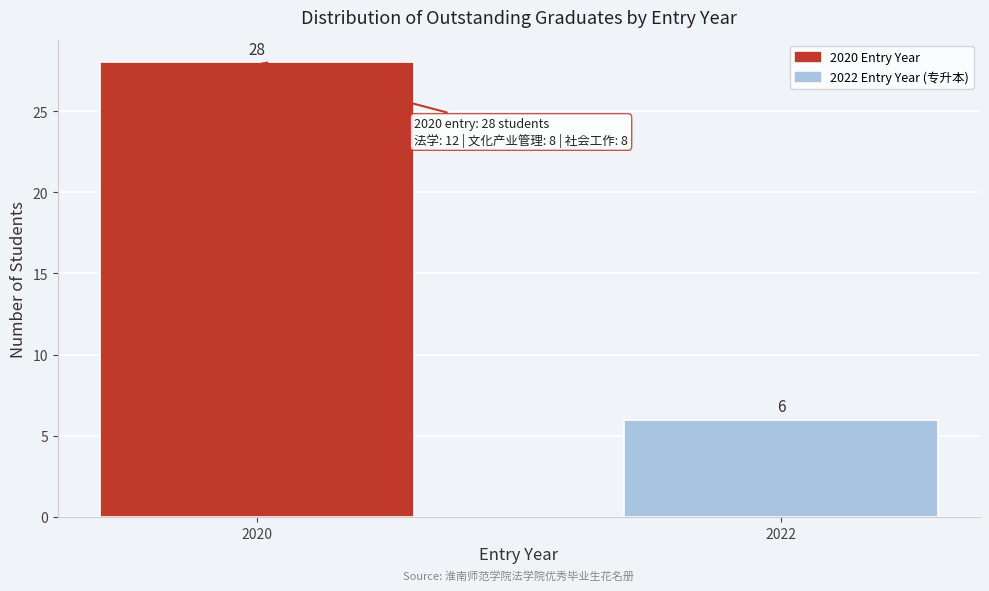

Reading left to right, what are all the values shown in this chart?

28	6